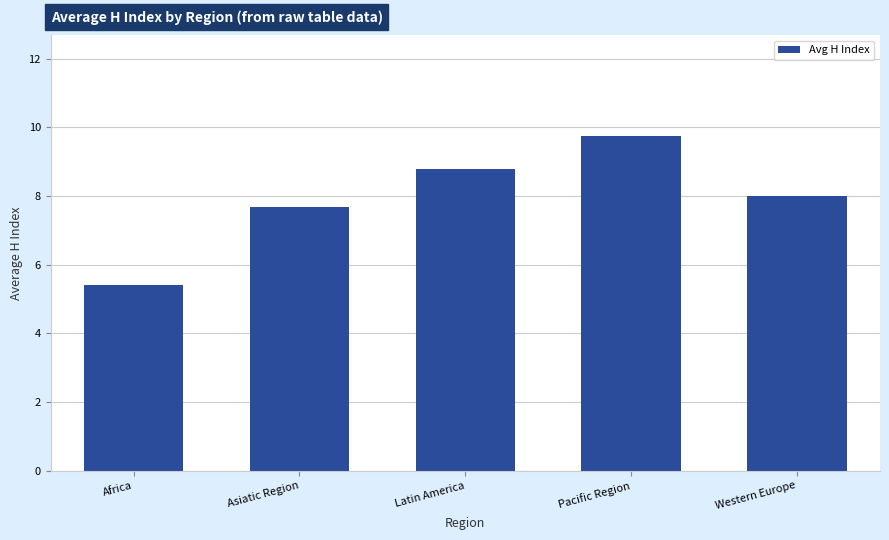

Does the chart contain stacked bars?

No